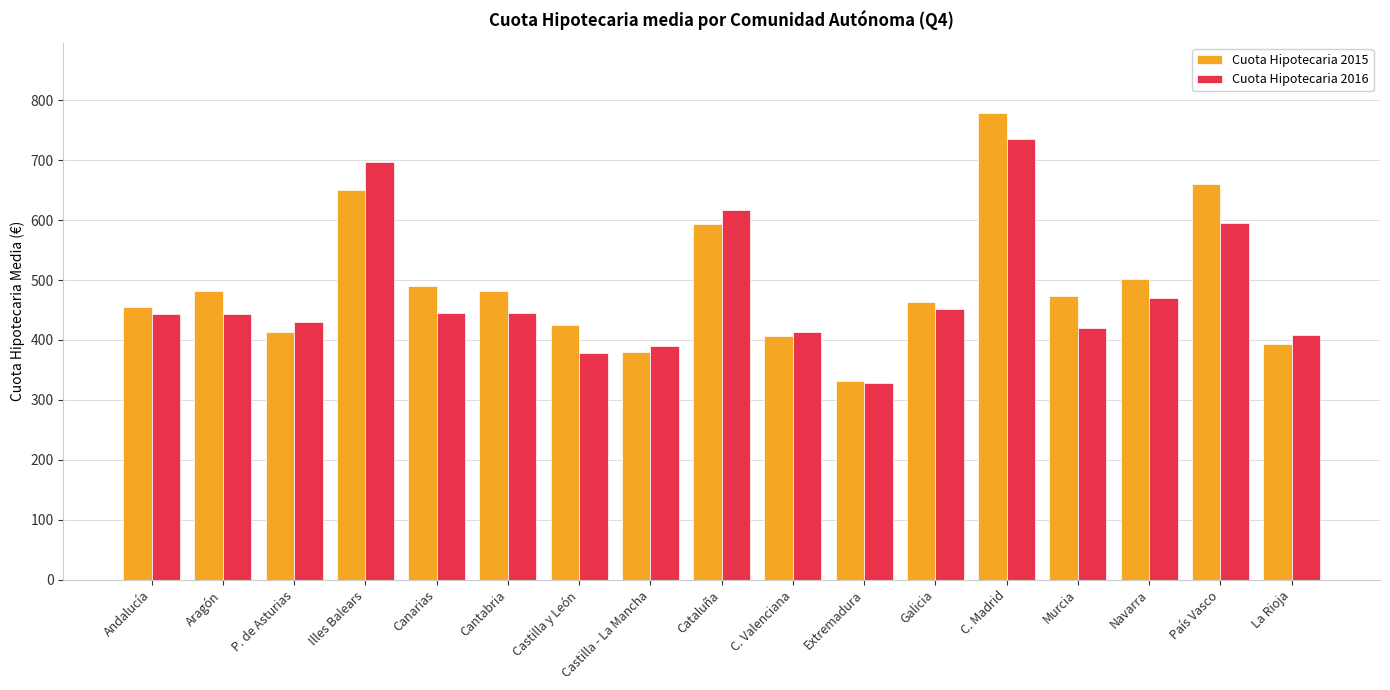

Is the value of Cuota Hipotecaria 2015 at Cantabria greater than the value of Cuota Hipotecaria 2016 at Galicia?

Yes